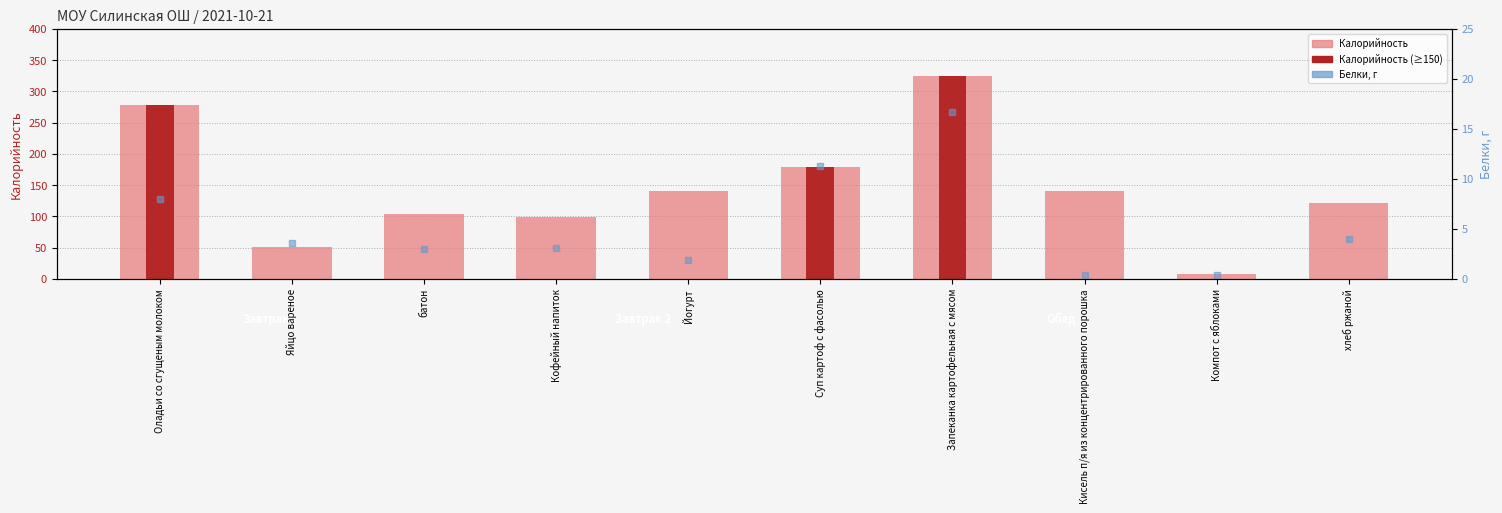

Which series reaches the minimum Y coordinate?

Белки, г